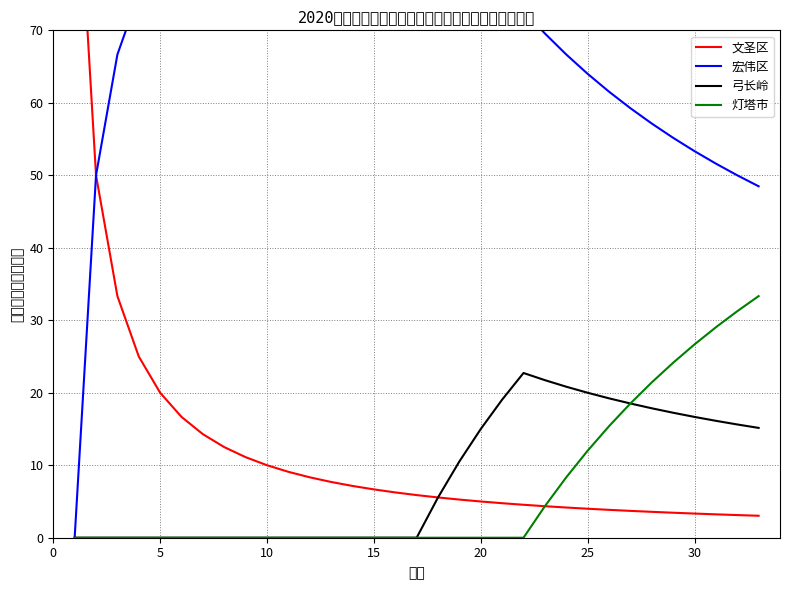

Is this an area chart (filled region under the line)?

No